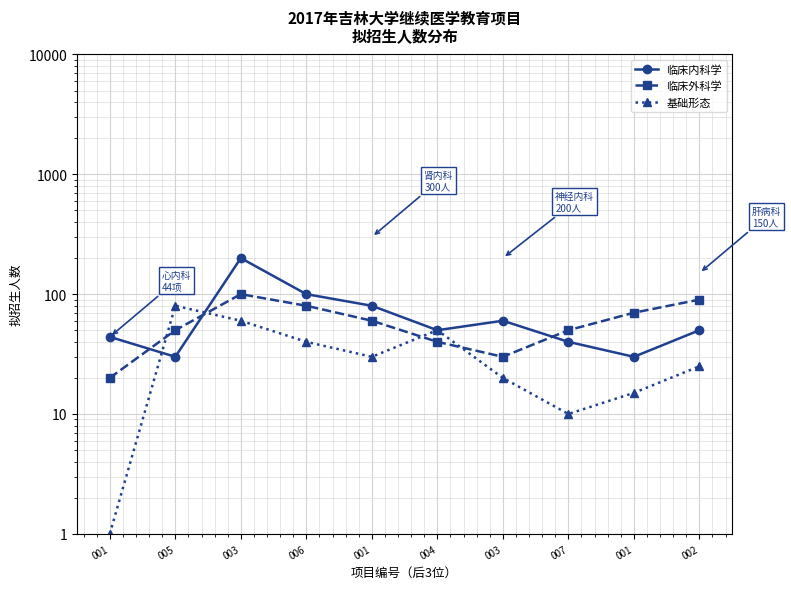

What is the label of the 3rd point from the right?

007